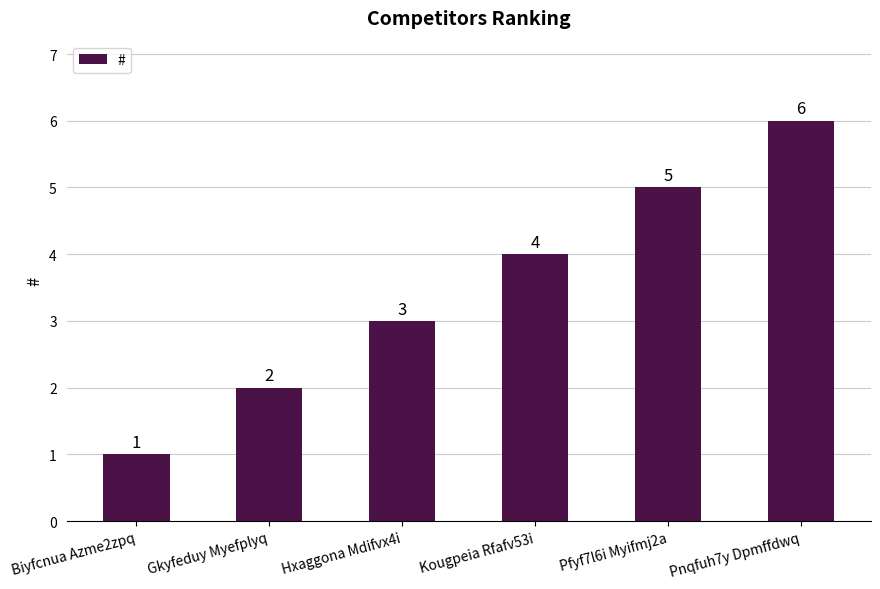

Reading left to right, list all the values displayed in this chart.

Biyfcnua Azme2zpq=1	Gkyfeduy Myefplyq=2	Hxaggona Mdifvx4i=3	Kougpeia Rfafv53i=4	Pfyf7l6i Myifmj2a=5	Pnqfuh7y Dpmffdwq=6